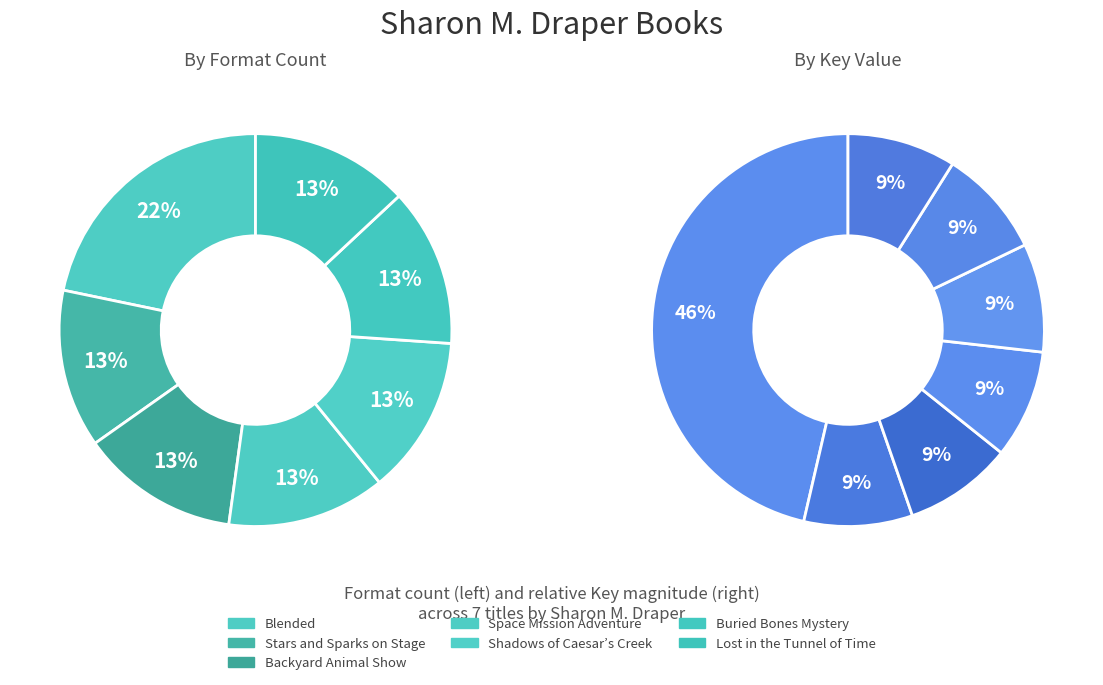

How many slices are in this pie chart?

7